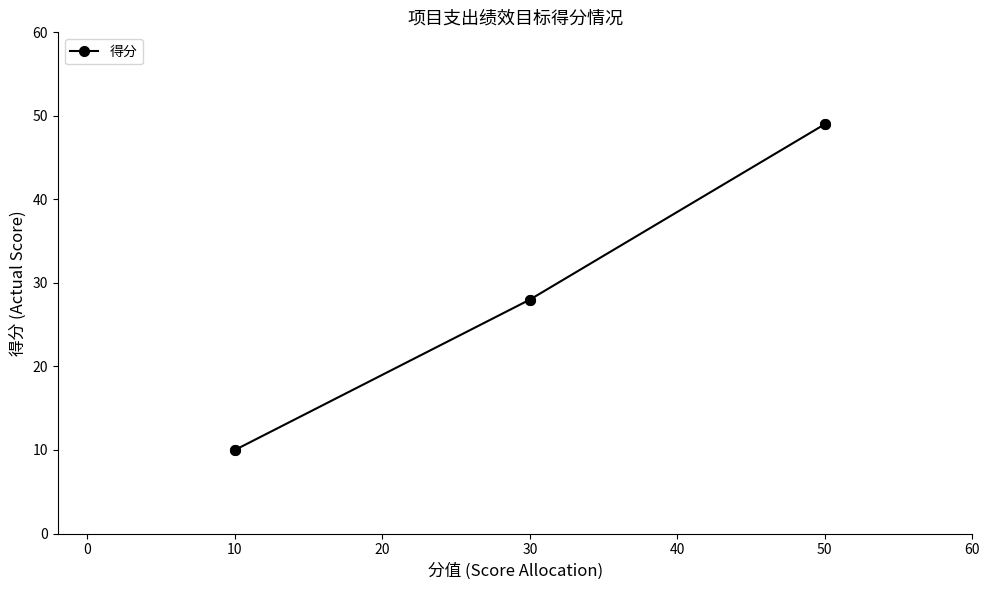

How many data points are less than 28?

2